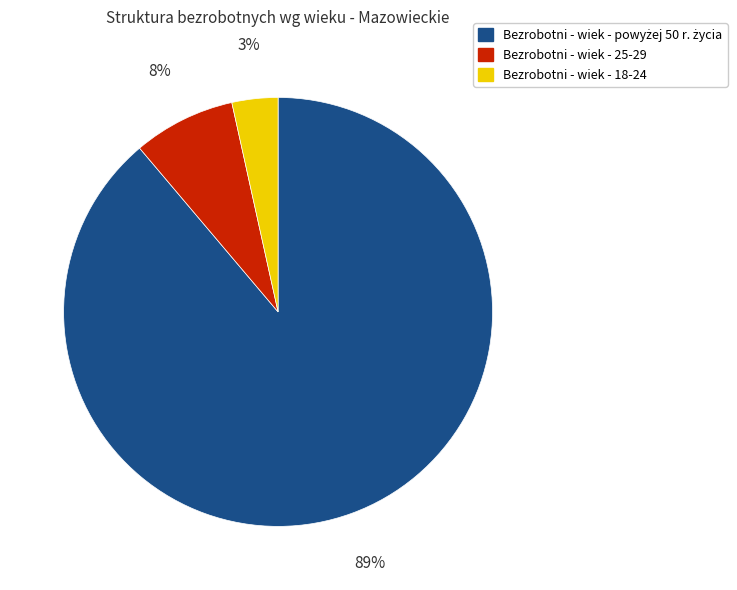

Does any single category account for the majority?

Yes